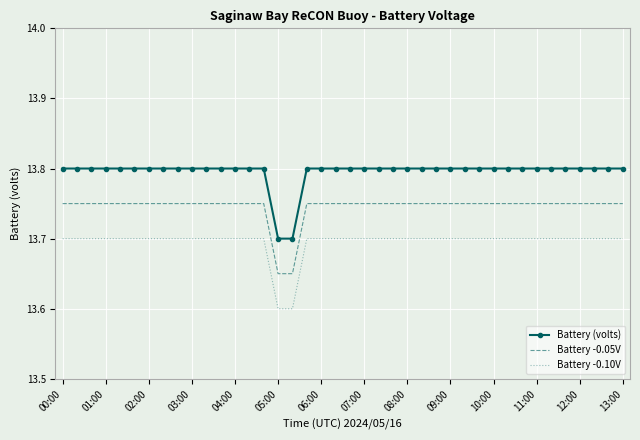

Which series has the largest total across all categories?

Battery (volts)